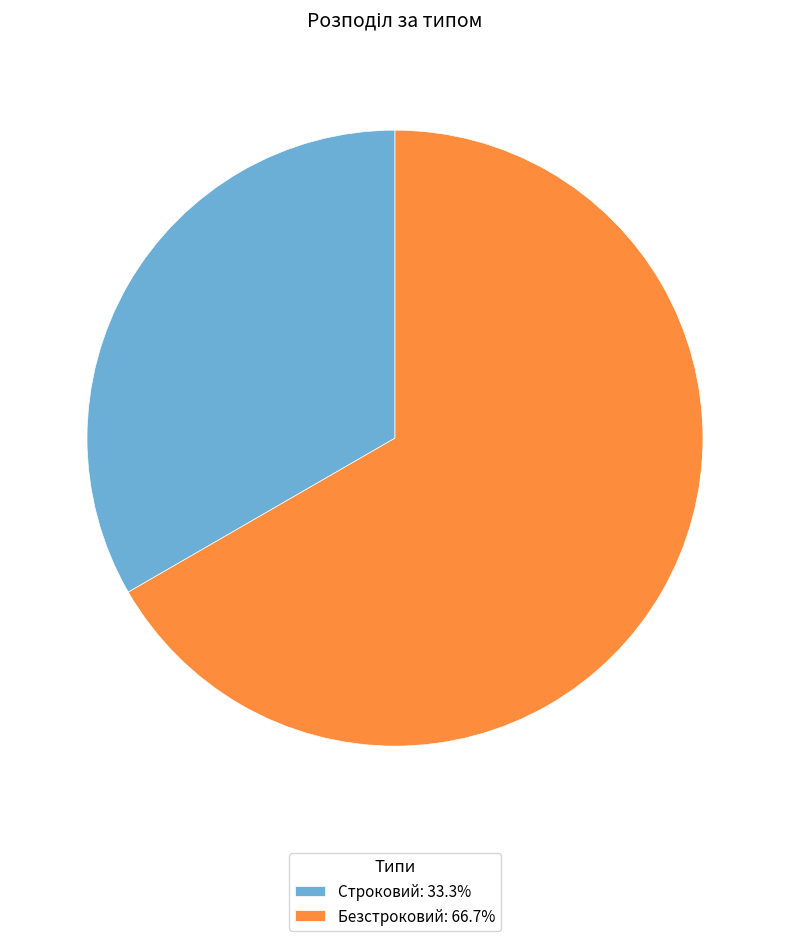

The Строковий slice represents 33% of the pie. True or false?

True